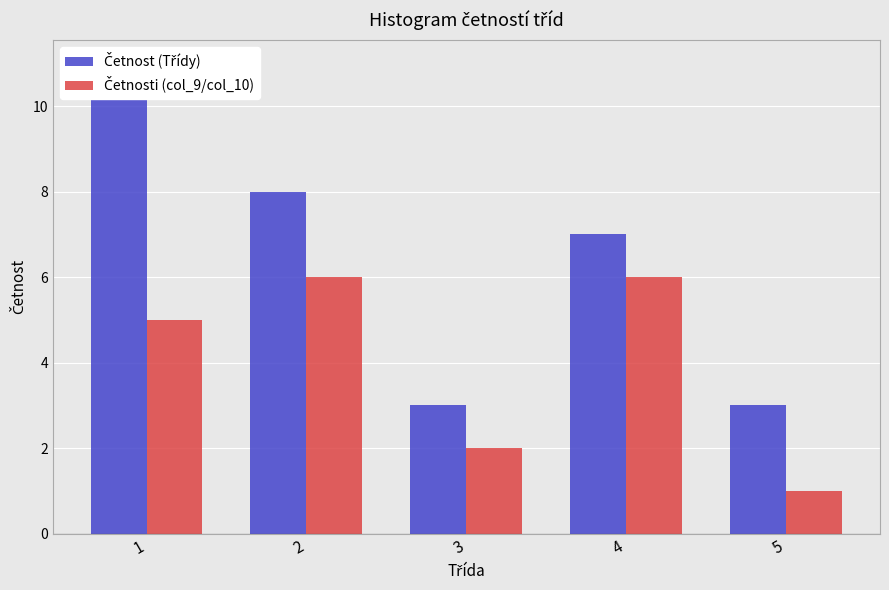

What is the difference between the highest and lowest values at 5?

2